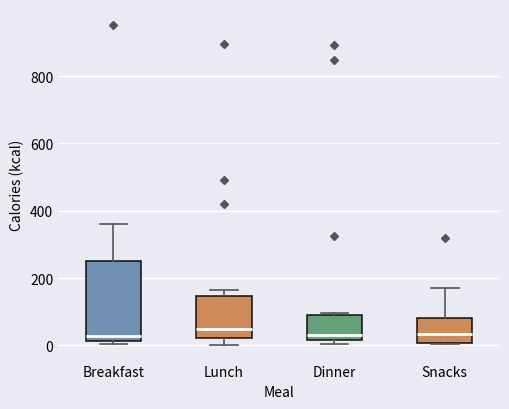

Where is the lower edge of the box for Dinner on the y-axis? The values are not printed on the chart, so give them approximately, as read against the axis.

20